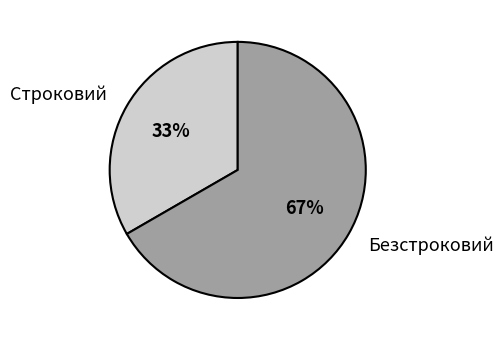

Rank the categories by value from highest to lowest.

Безстроковий, Строковий